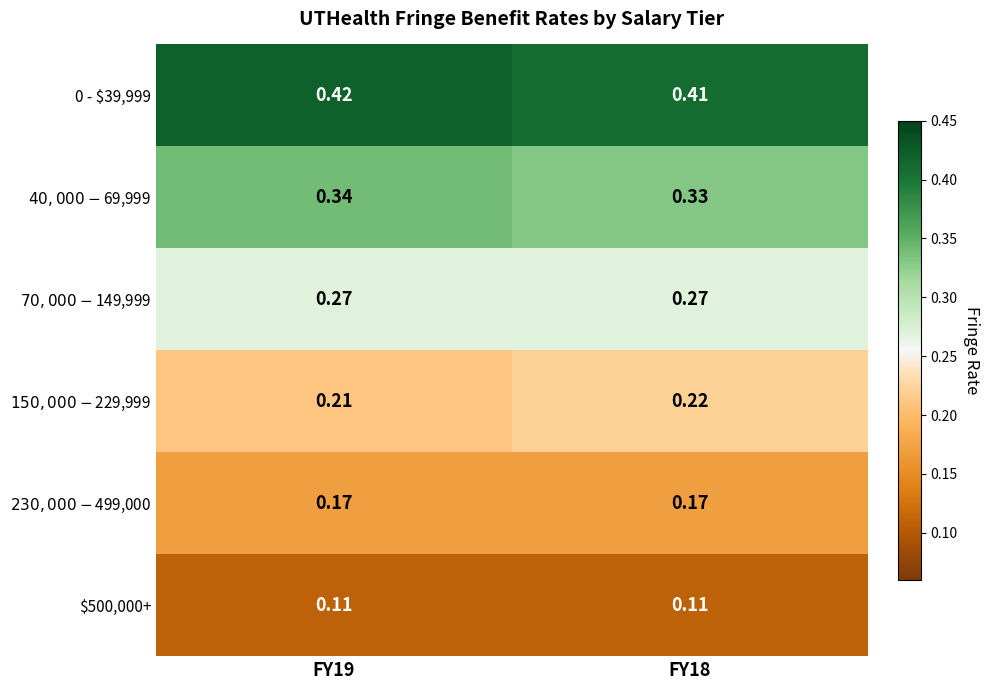

How many distinct data groups are displayed?

6